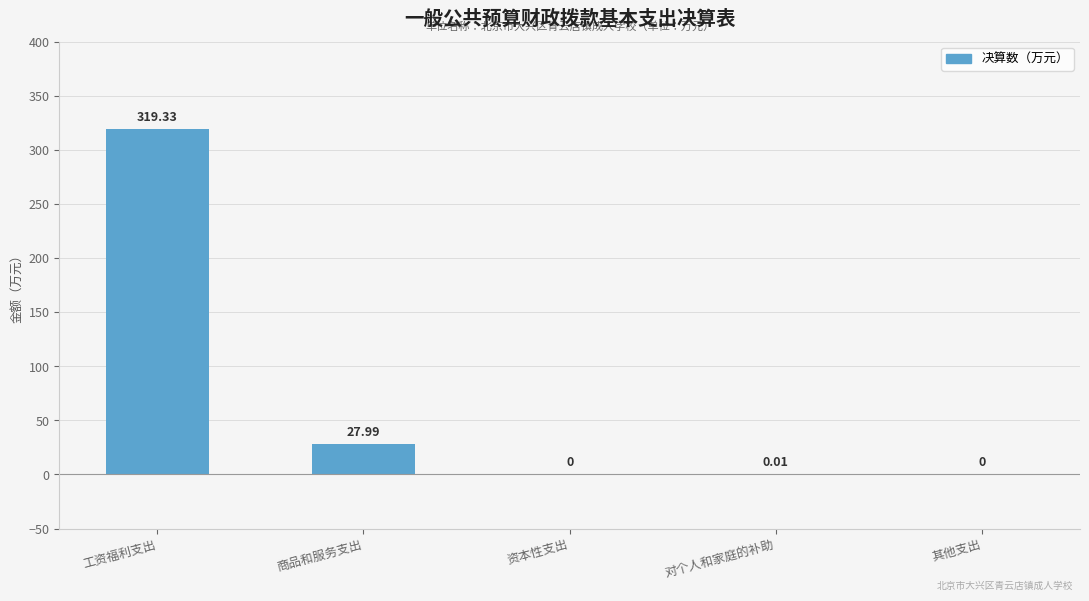

The value at 工资福利支出 is 96.8. True or false?

False